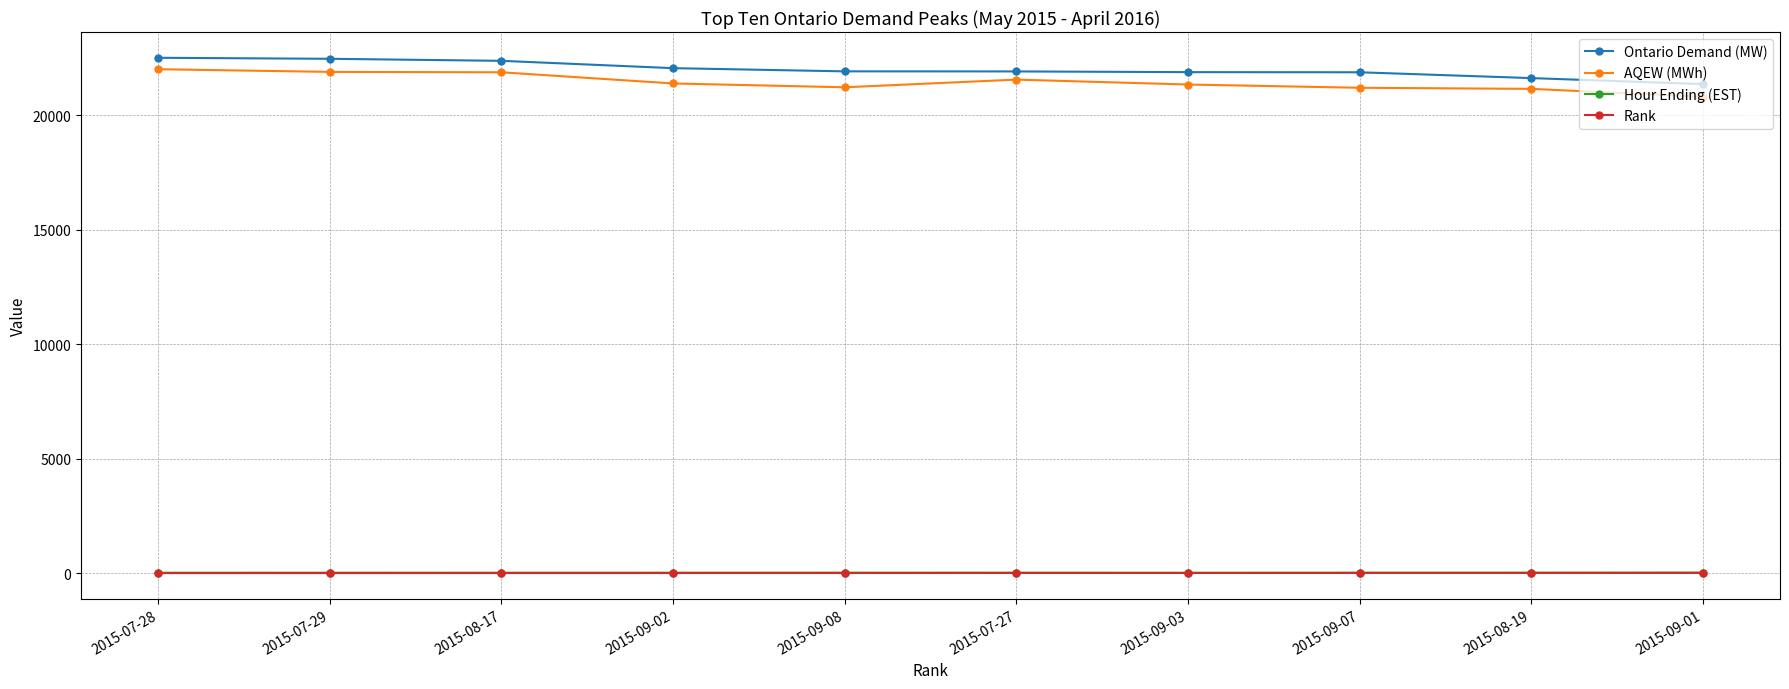

What is the label of the 8th point from the left?

2015-09-07